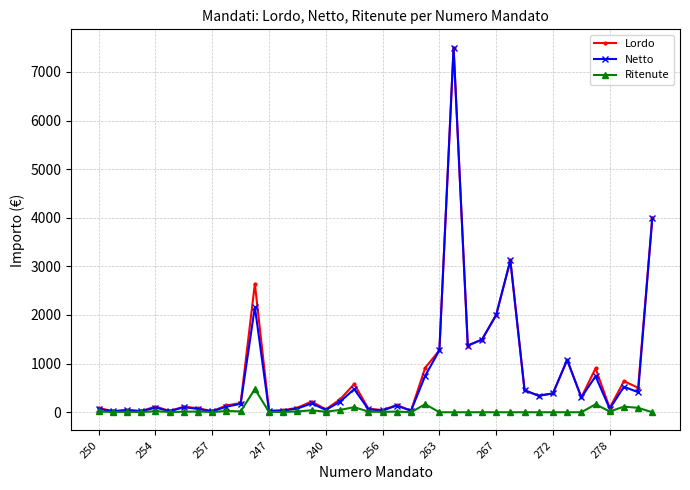

What is the value of the Netto point at the 39th from the left?

412.5